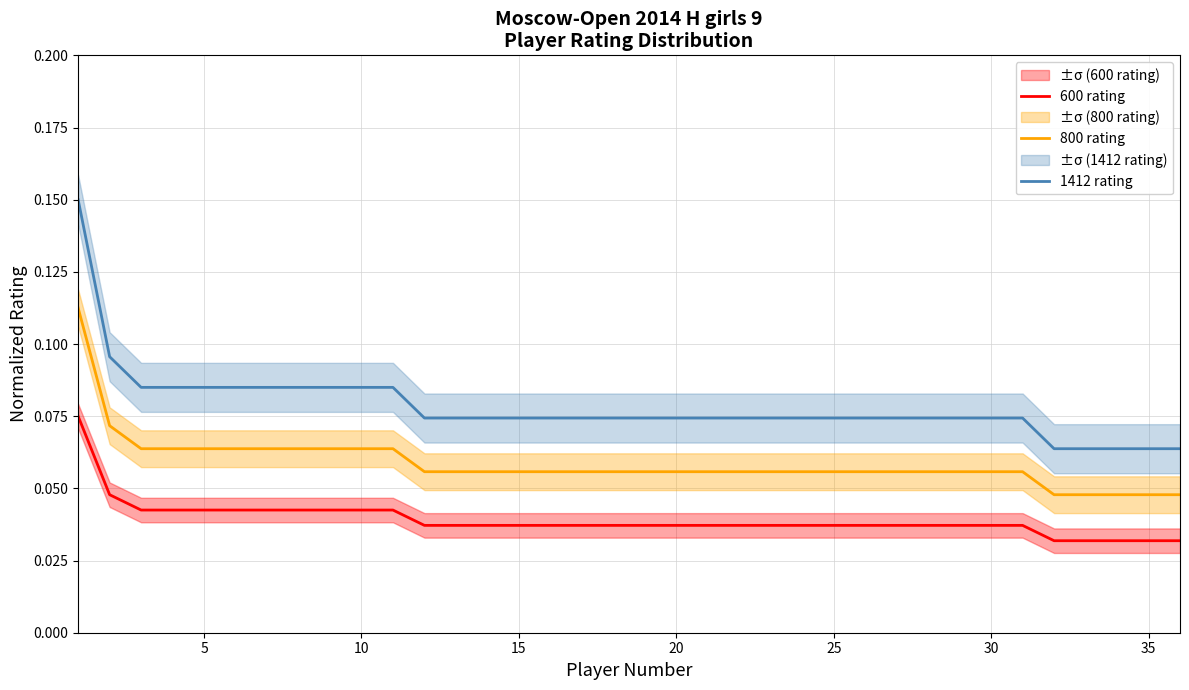

True or false: 600 rating and 800 rating intersect in this chart.

False